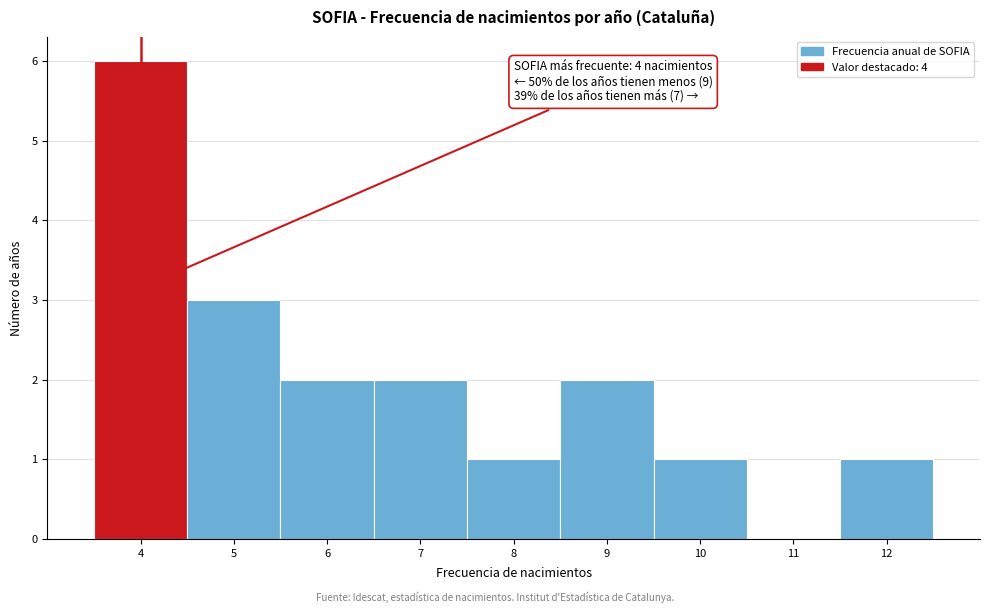

Which range on the x-axis has the tallest bar?

3.5 to 4.5